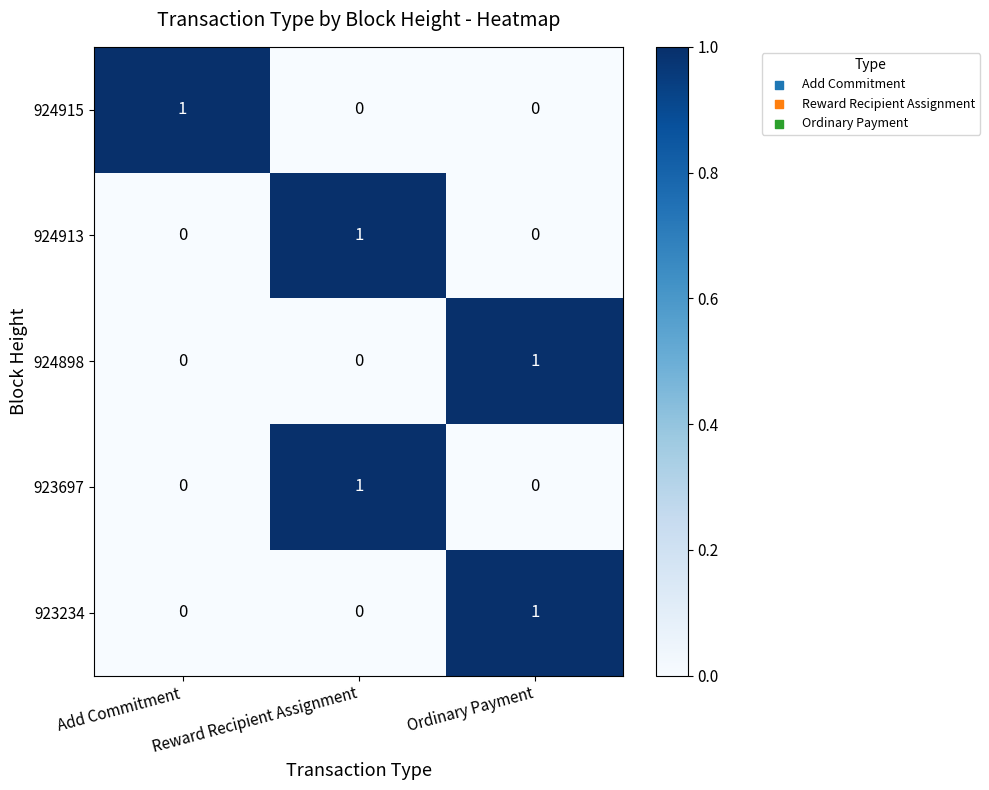

How many 924915 values are between 0 and 1?

3